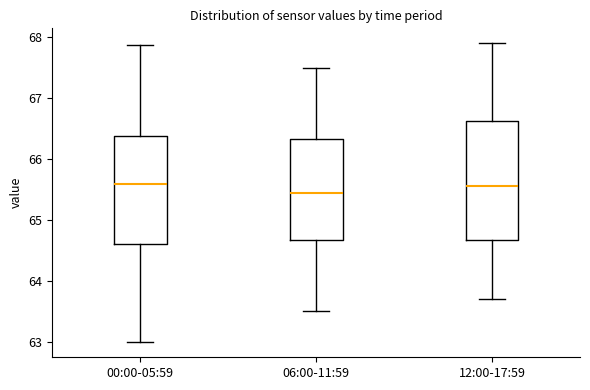

Reading left to right, read every box against the y-axis: the position of its median line, the range the box covers, and the ends of its whiskers. The values are not printed on the chart, so give them approximately, as read against the axis.

00:00-05:59: median 65.6, box 64.6 to 66.4, whiskers 63.0 to 67.9
06:00-11:59: median 65.5, box 64.7 to 66.3, whiskers 63.5 to 67.5
12:00-17:59: median 65.6, box 64.7 to 66.6, whiskers 63.7 to 67.9